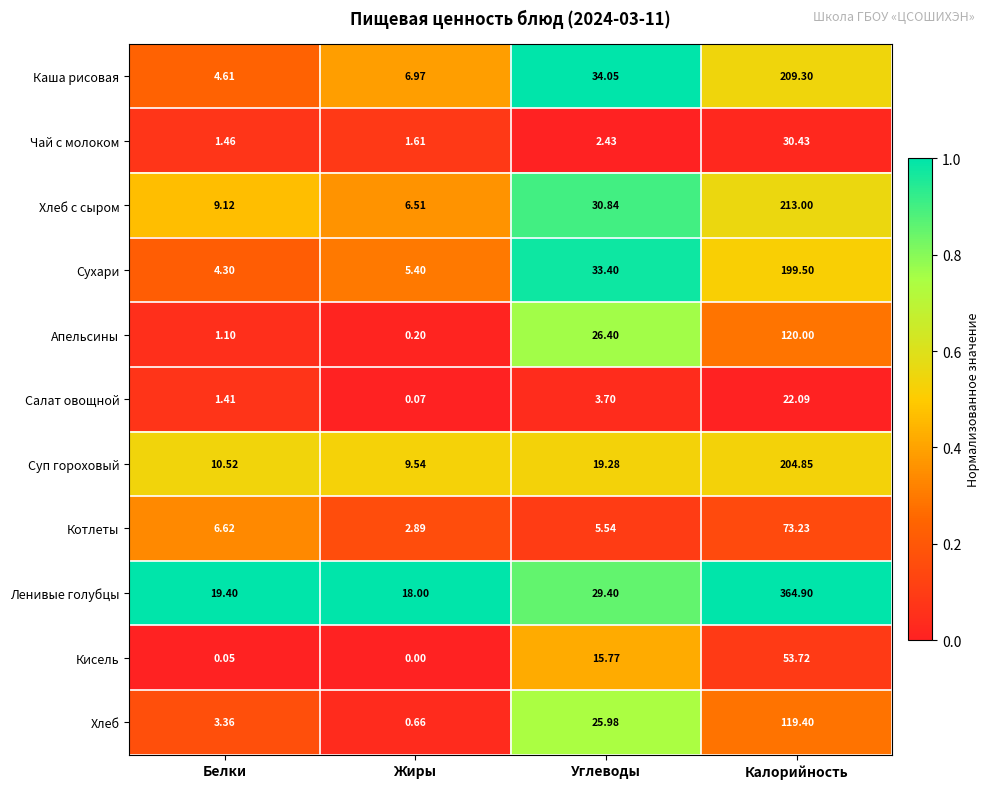

Rank the series at Жиры from lowest to highest value.

Кисель, Салат овощной, Апельсины, Хлеб, Чай с молоком, Котлеты, Сухари, Хлеб с сыром, Каша рисовая, Суп гороховый, Ленивые голубцы